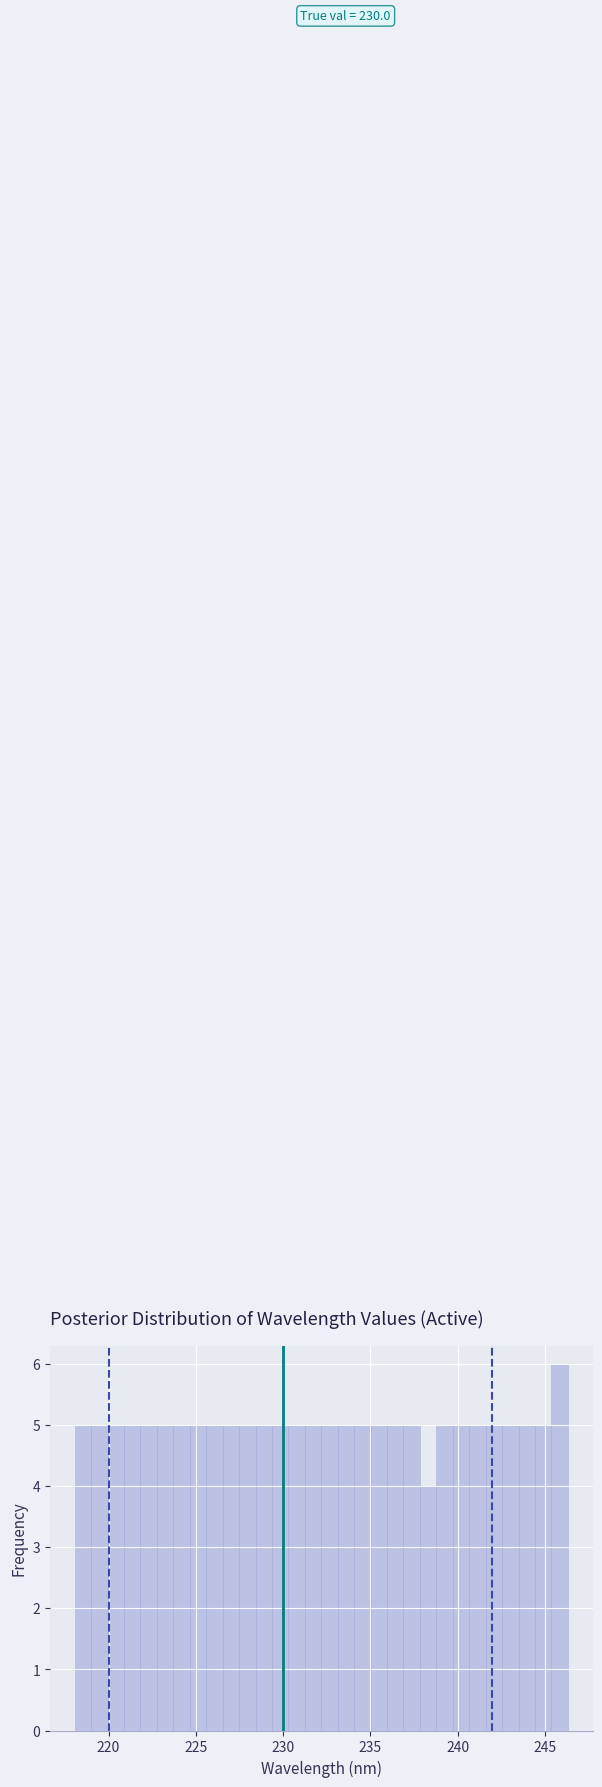

Read against the x-axis, roughly where is the centre of the tallest bar?

246.0